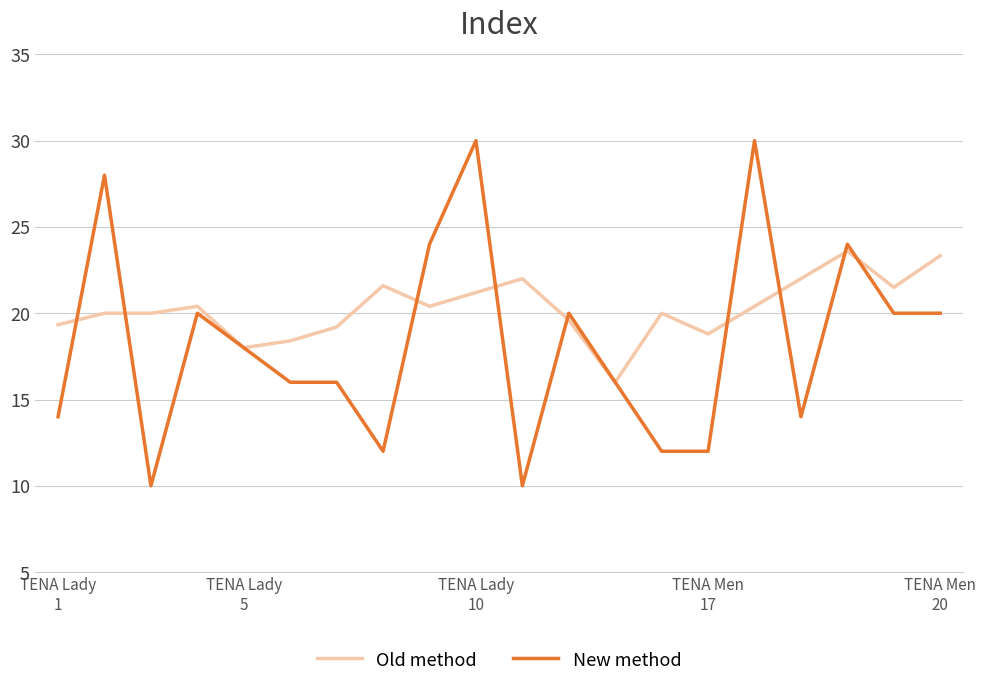

What is the maximum value shown in the chart?

30.0